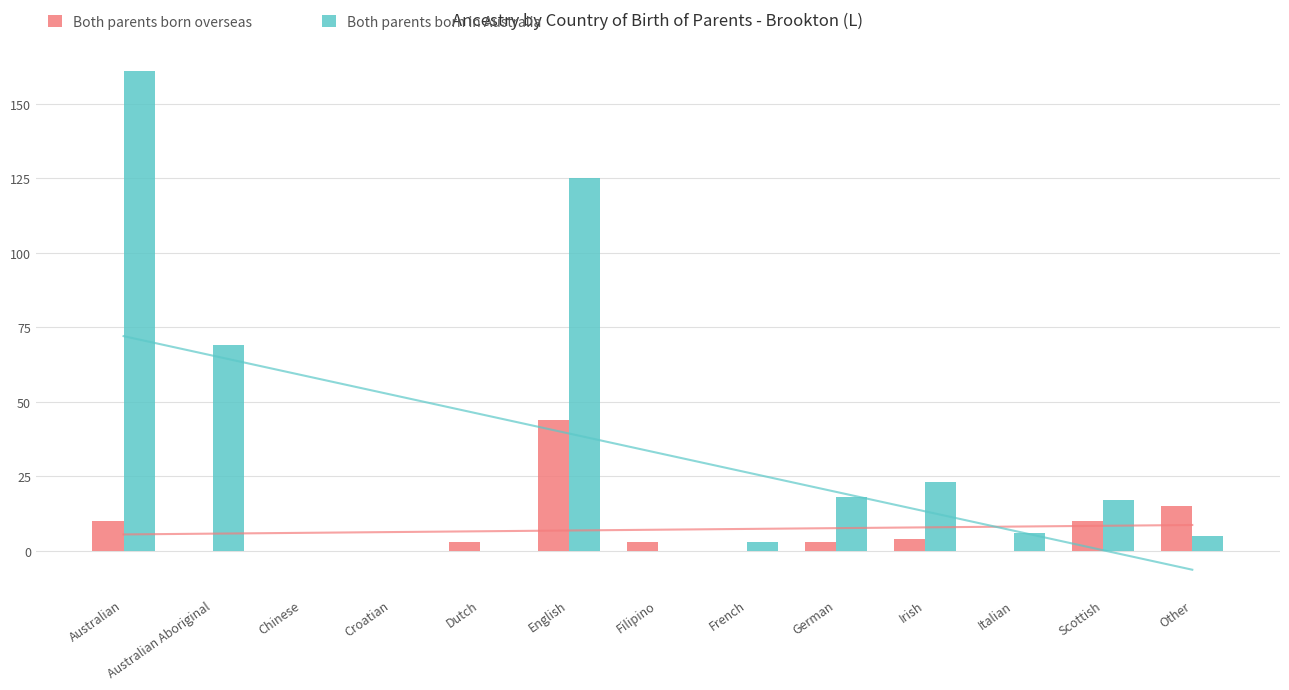

Reading left to right, transcribe all the data shown in this chart.

Both parents born overseas: Australian=10	Australian Aboriginal=0	Chinese=0	Croatian=0	Dutch=3	English=44	Filipino=3	French=0	German=3	Irish=4	Italian=0	Scottish=10	Other=15
Both parents born in Australia: Australian=161	Australian Aboriginal=69	Chinese=0	Croatian=0	Dutch=0	English=125	Filipino=0	French=3	German=18	Irish=23	Italian=6	Scottish=17	Other=5